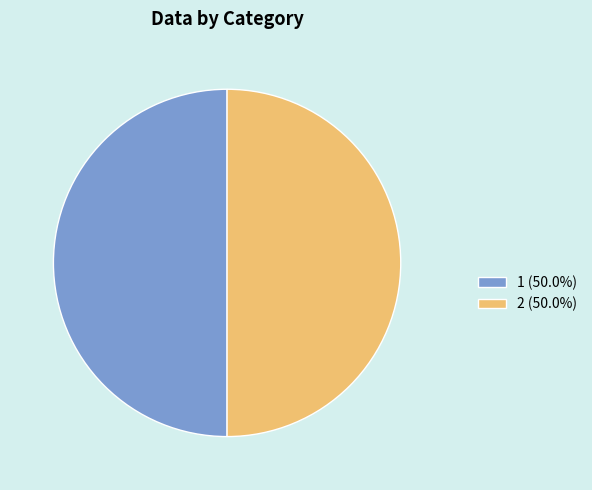

How many segments does this pie chart have?

2